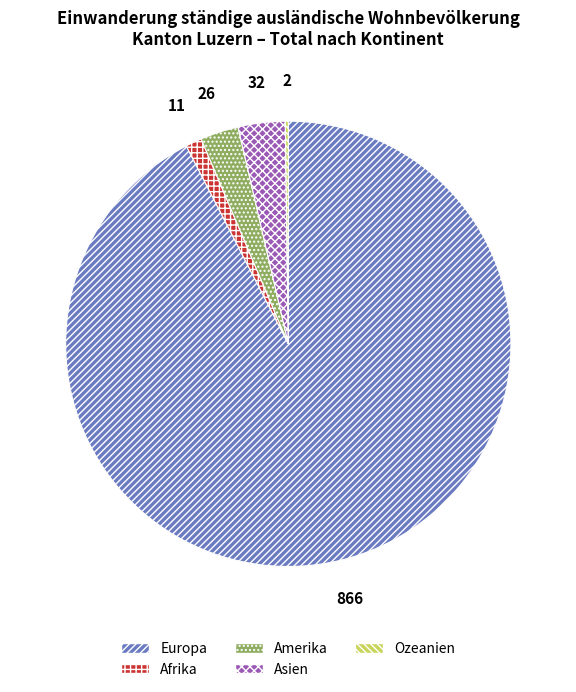

Does Europa account for over 50% of the chart?

Yes